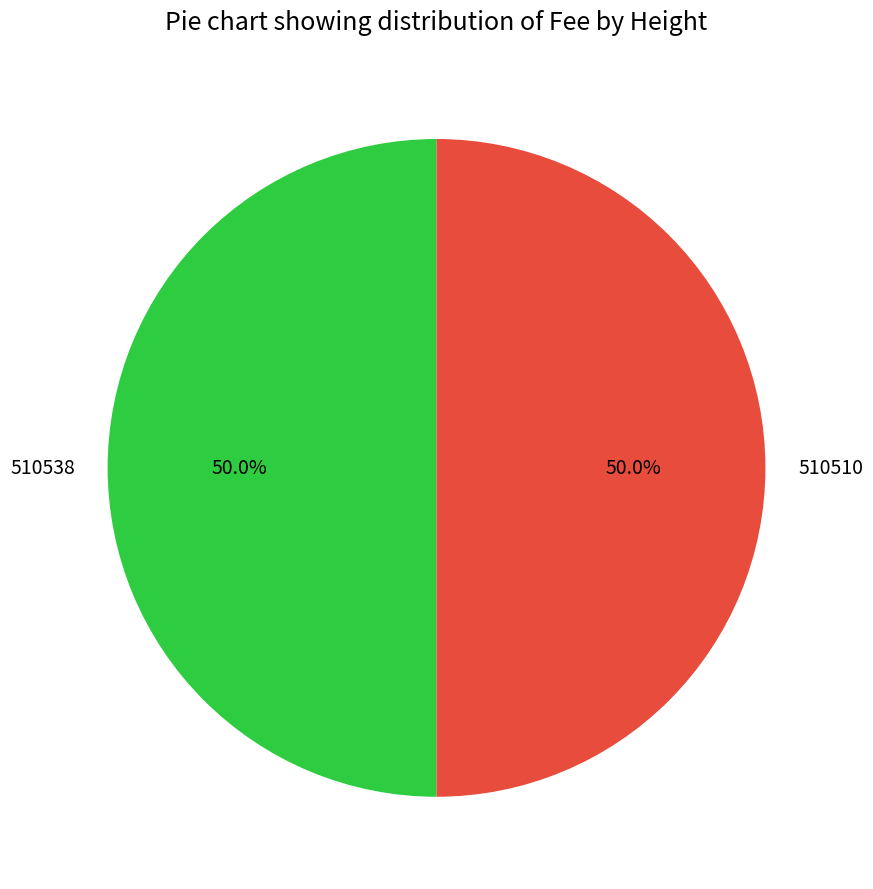

The 510538 slice represents 41% of the pie. True or false?

False